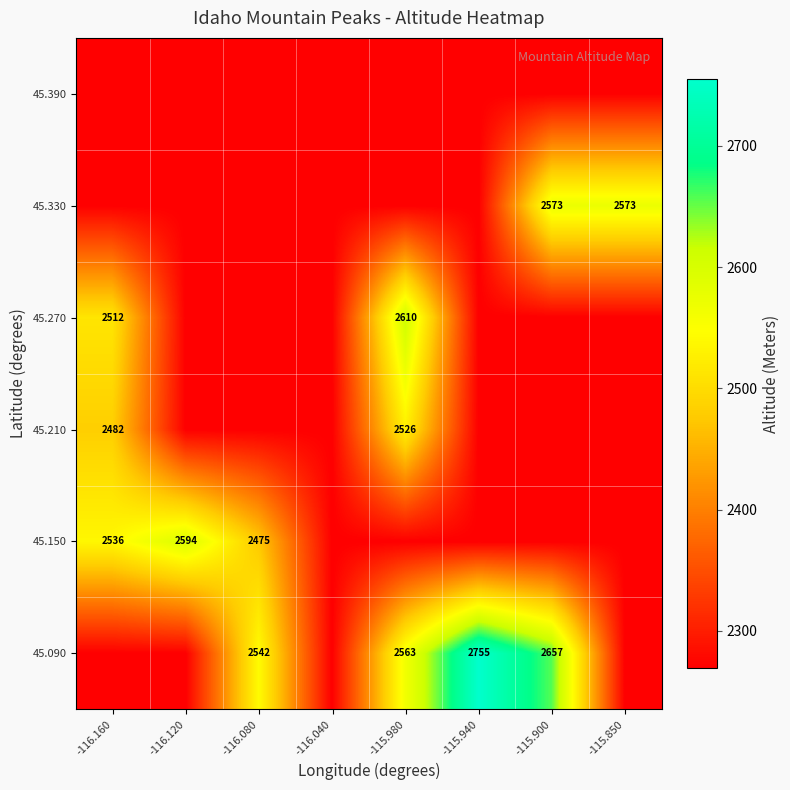

Which category has the highest value across all series?

-115.940